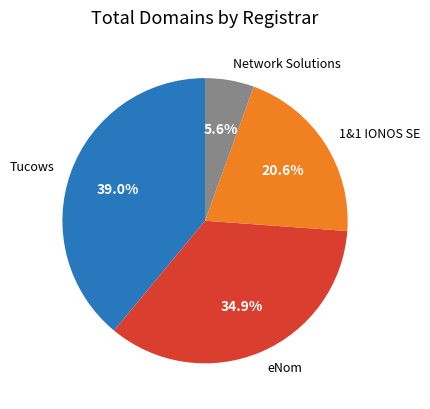

Count the number of slices in the pie.

4